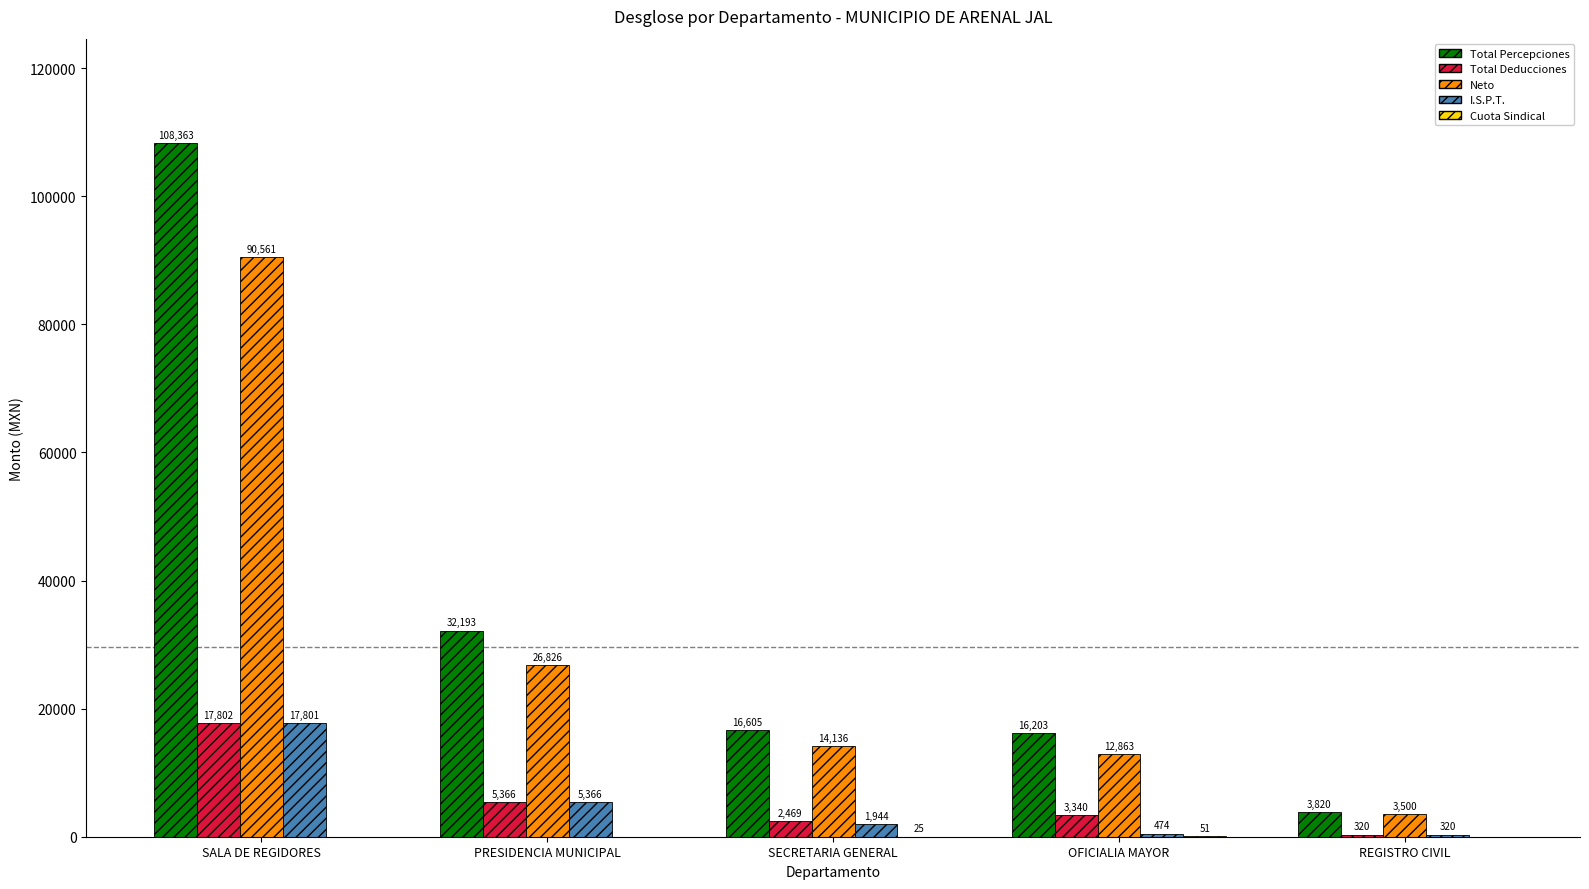

At which category is the sum across all series the highest?

SALA DE REGIDORES